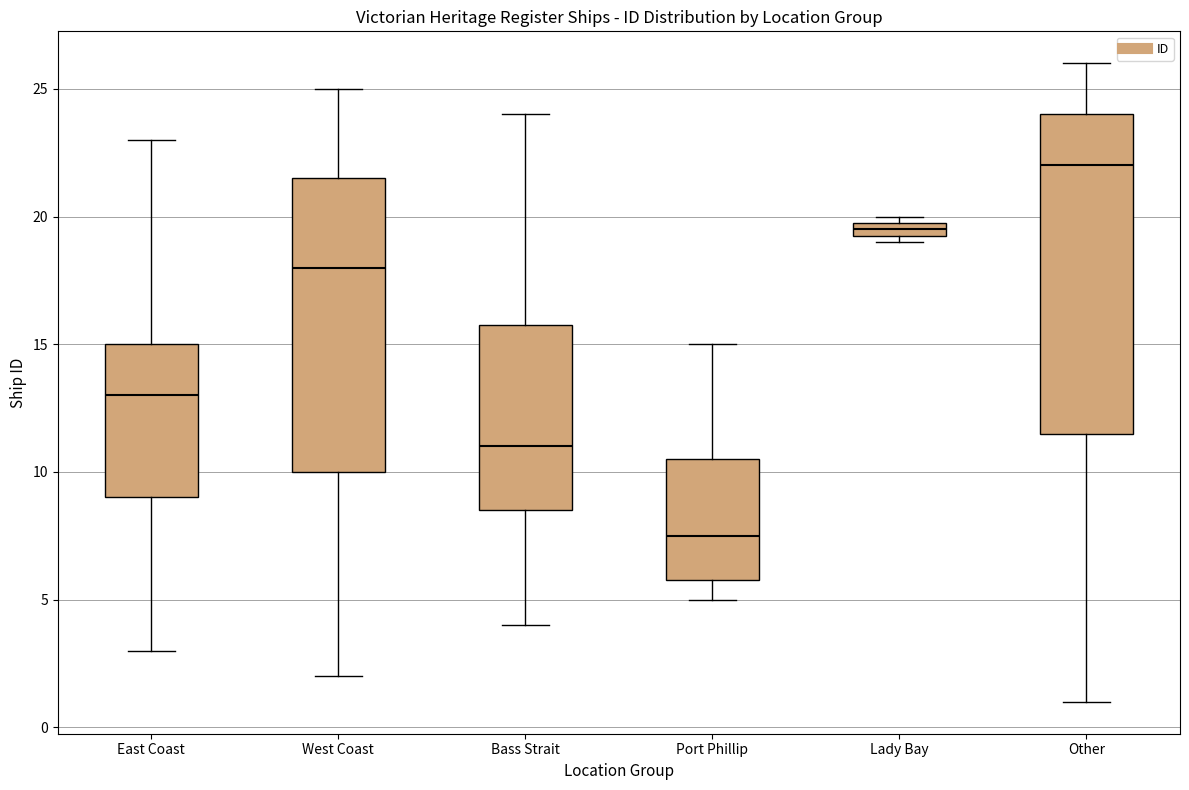

Where is the upper edge of the box for West Coast on the y-axis? The values are not printed on the chart, so give them approximately, as read against the axis.

21.5